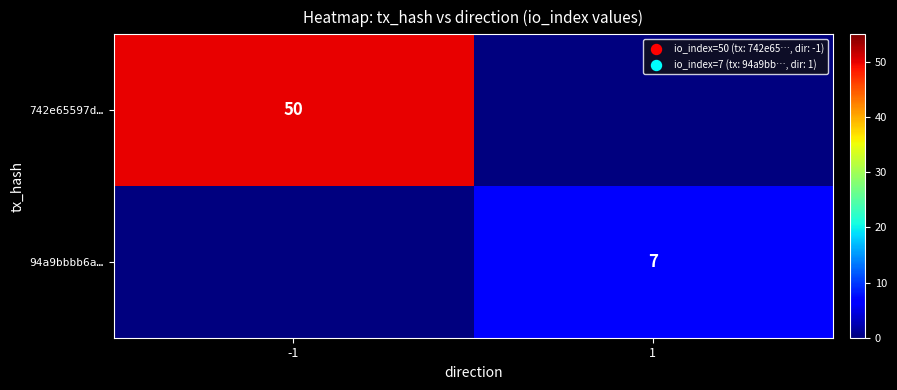

Is the value of 94a9bbbb6a… at 1 greater than the value of 742e65597d… at -1?

No